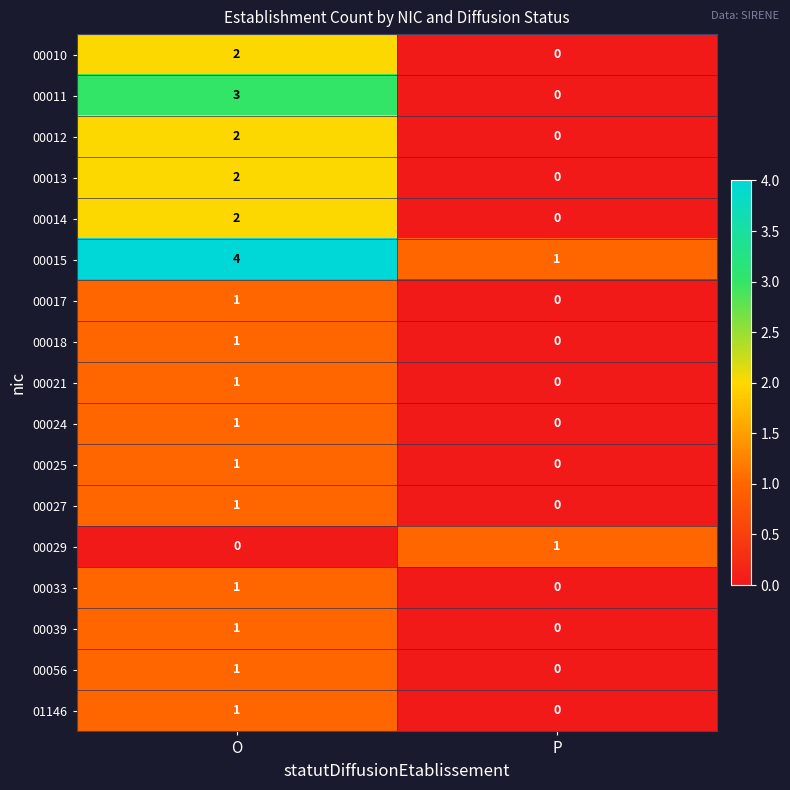

Is it true that 00015 equals 1 at P?

True